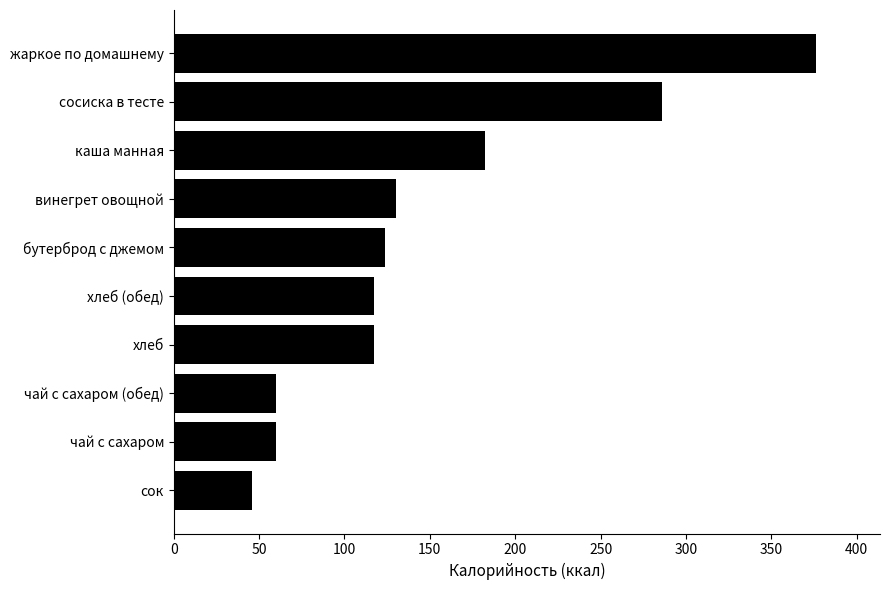

True or false: the data shows 74 at сок.

False